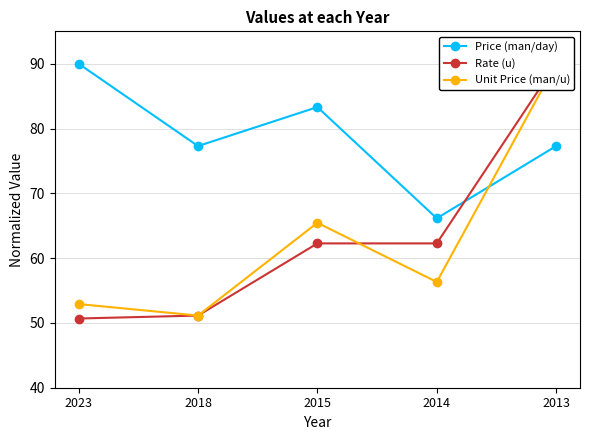

The value of Price (man/day) at 2013 is 77.3. True or false?

True